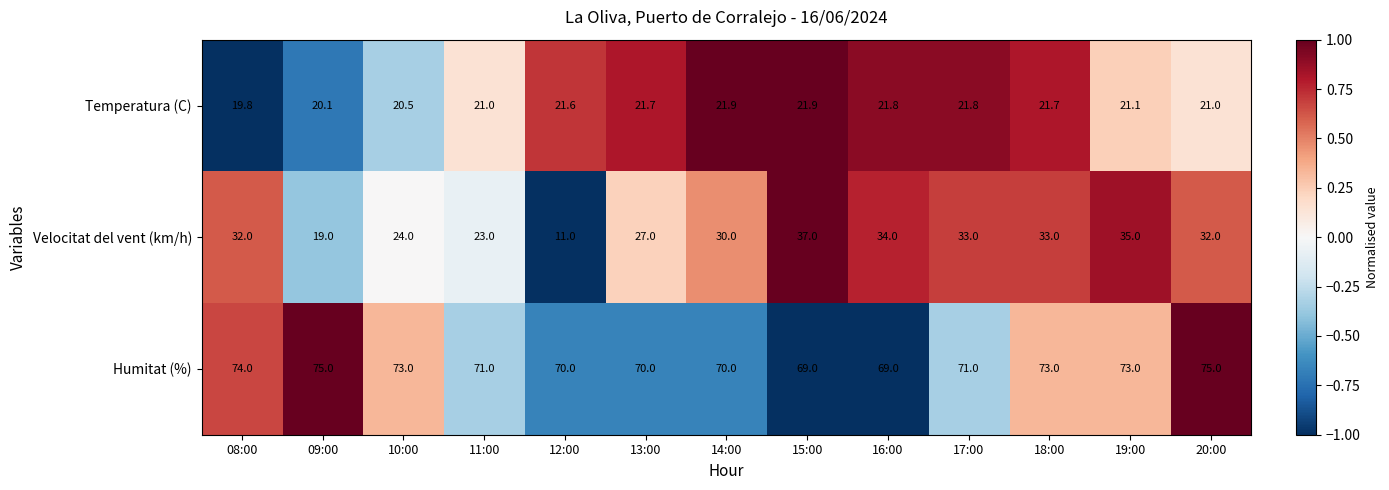

What is the approximate value of Temperatura (C) at 13:00?

21.7